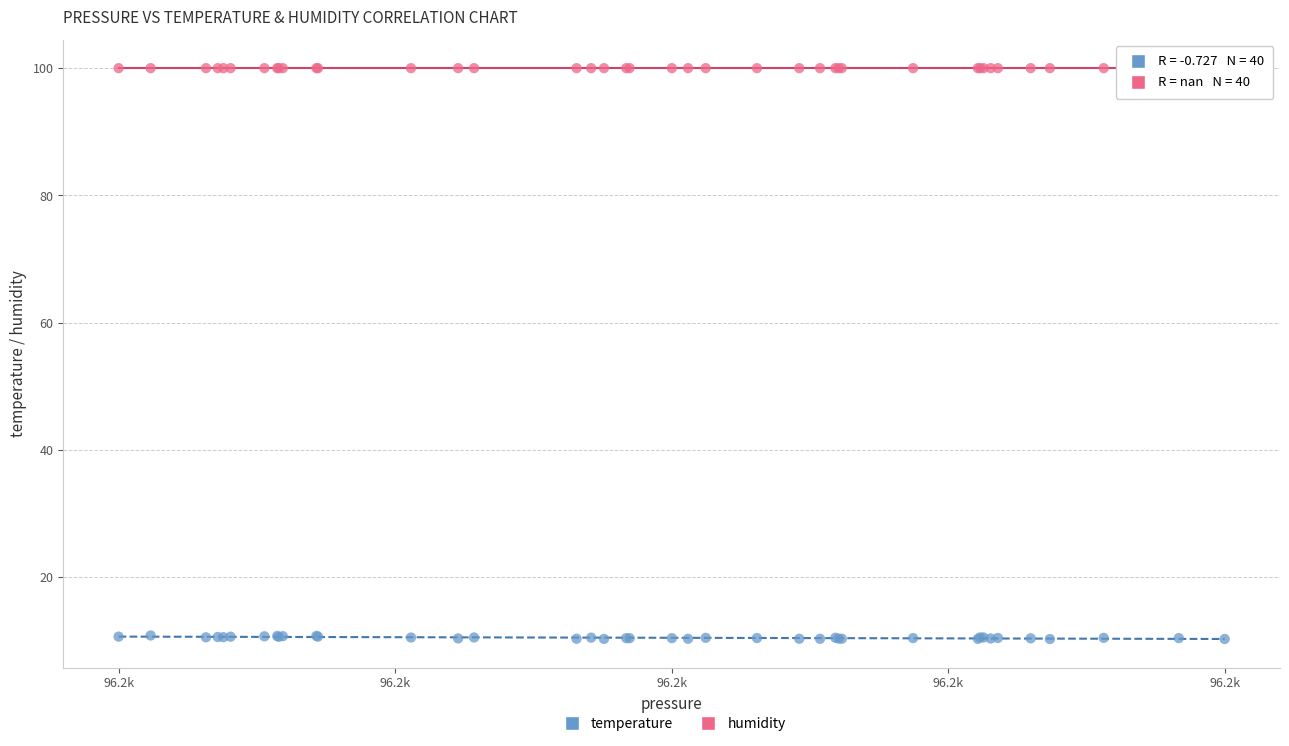

Which series reaches the maximum Y coordinate?

humidity